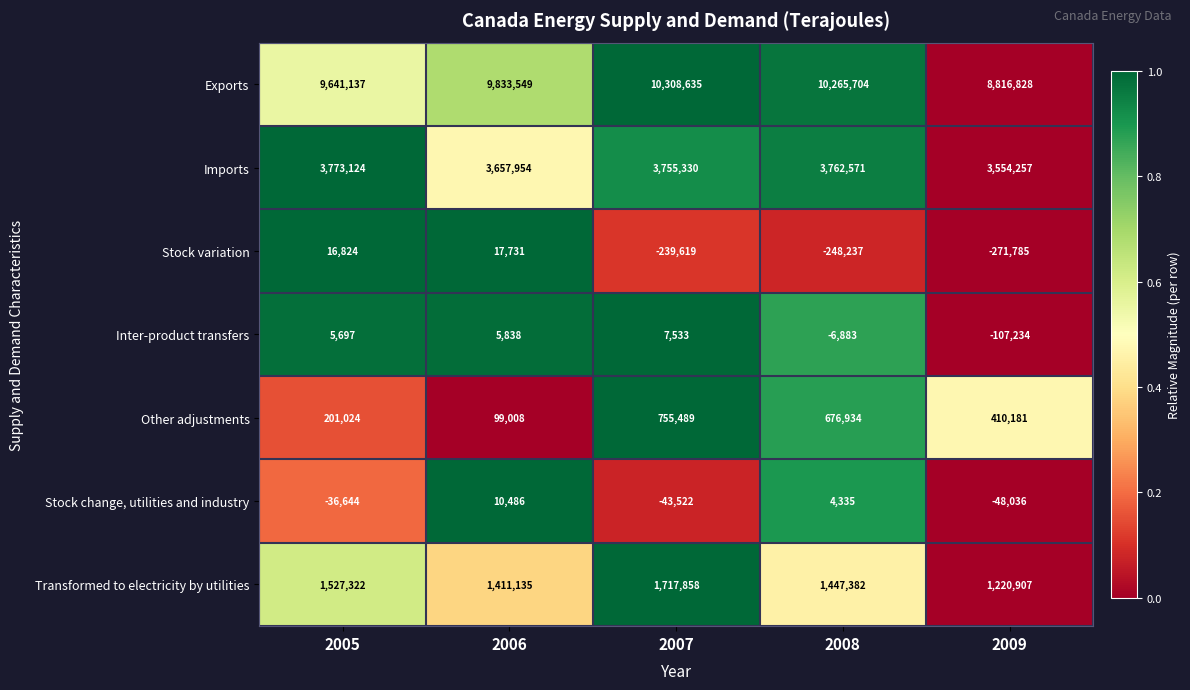

What is the difference between the highest and lowest values at 2005?

9677781